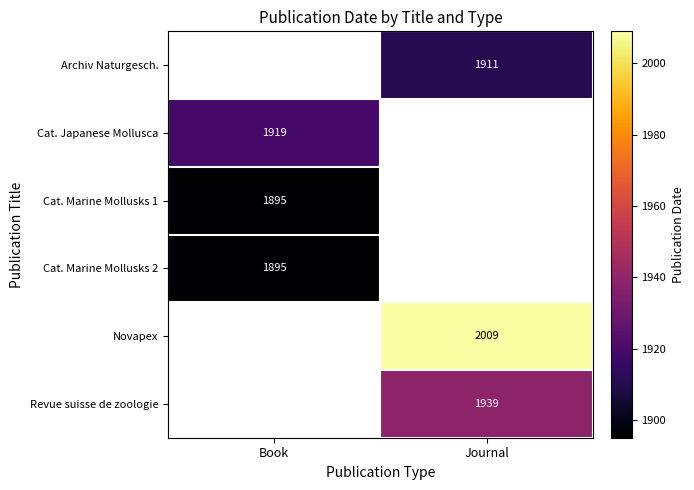

Is the value of Archiv Naturgesch. at Journal greater than the value of Revue suisse de zoologie at Journal?

No